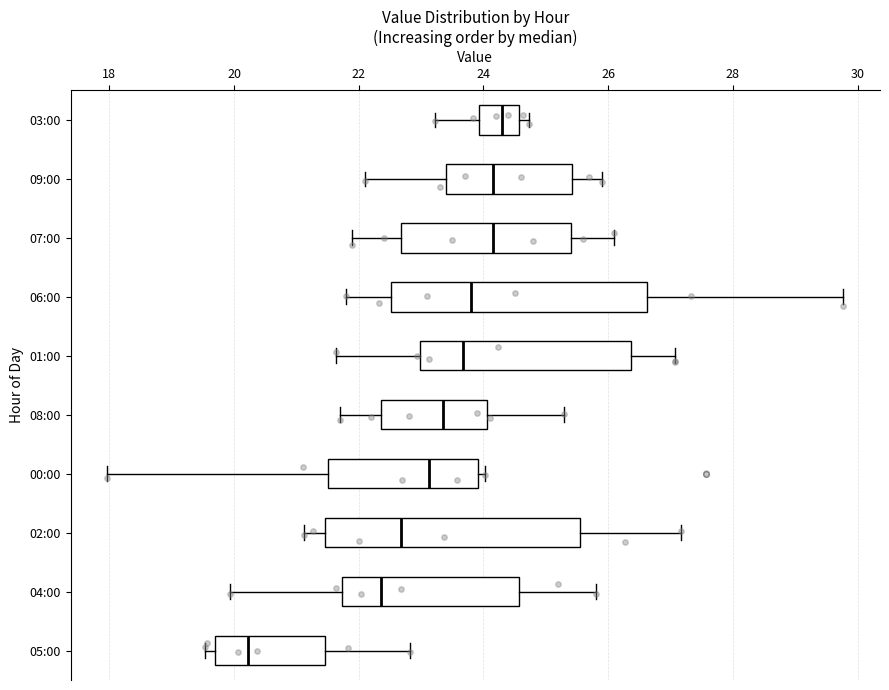

Reading bottom to top, read every box against the x-axis: the position of its median line, the range the box covers, and the ends of its whiskers. The values are not printed on the chart, so give them approximately, as read against the axis.

05:00: median 20.2, box 19.6 to 21.4, whiskers 19.6 (just left of the box's left edge) to 22.8
04:00: median 22.4, box 21.8 to 24.6, whiskers 20.0 to 25.8
02:00: median 22.6, box 21.4 to 25.6, whiskers 21.2 to 27.2
00:00: median 23.2, box 21.6 to 24.0, whiskers 18.0 to 24.0 (just right of the box's right edge)
08:00: median 23.4, box 22.4 to 24.0, whiskers 21.8 to 25.4
01:00: median 23.6, box 23.0 to 26.4, whiskers 21.6 to 27.0
06:00: median 23.8, box 22.6 to 26.6, whiskers 21.8 to 29.8
07:00: median 24.2, box 22.6 to 25.4, whiskers 22.0 to 26.2
09:00: median 24.2, box 23.4 to 25.4, whiskers 22.2 to 26.0
03:00: median 24.4, box 24.0 to 24.6, whiskers 23.2 to 24.8